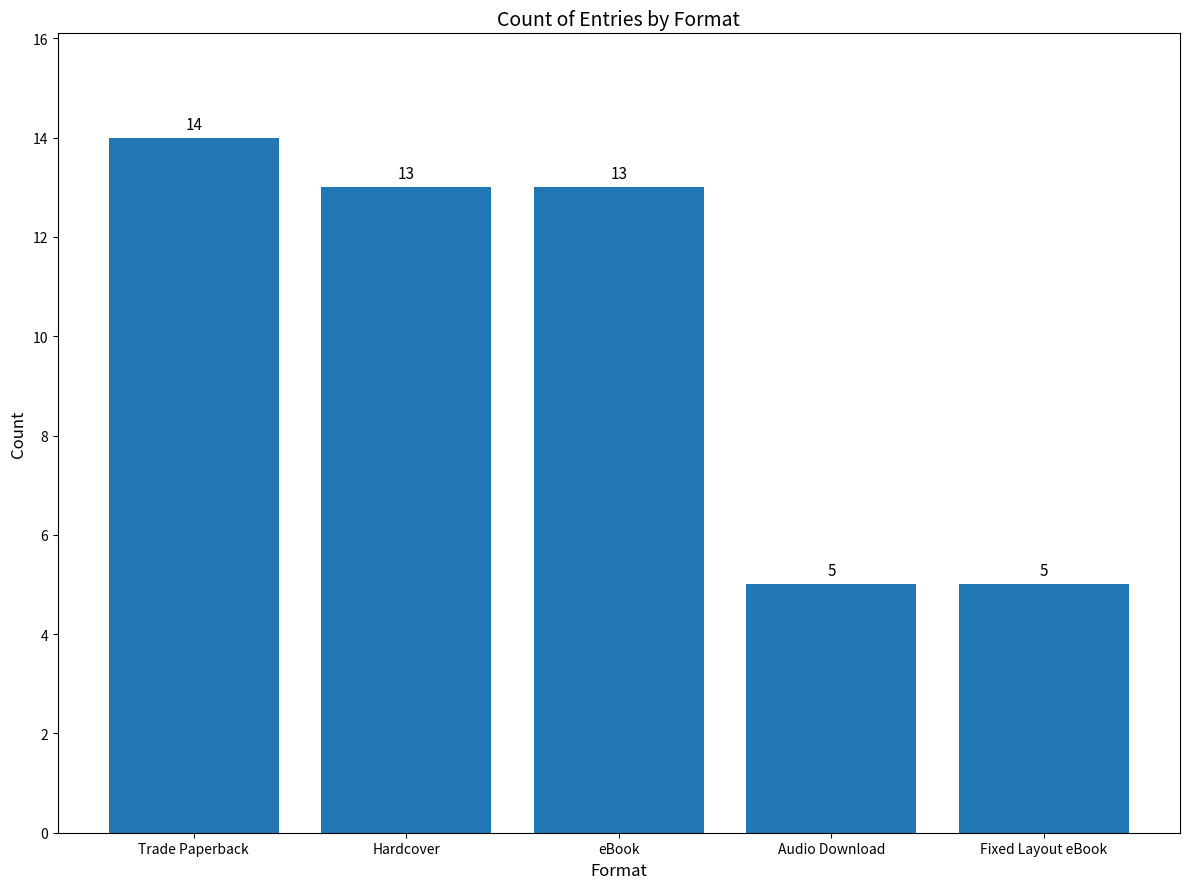

Reading right to left, list all the values displayed in this chart.

Fixed Layout eBook=5	Audio Download=5	eBook=13	Hardcover=13	Trade Paperback=14